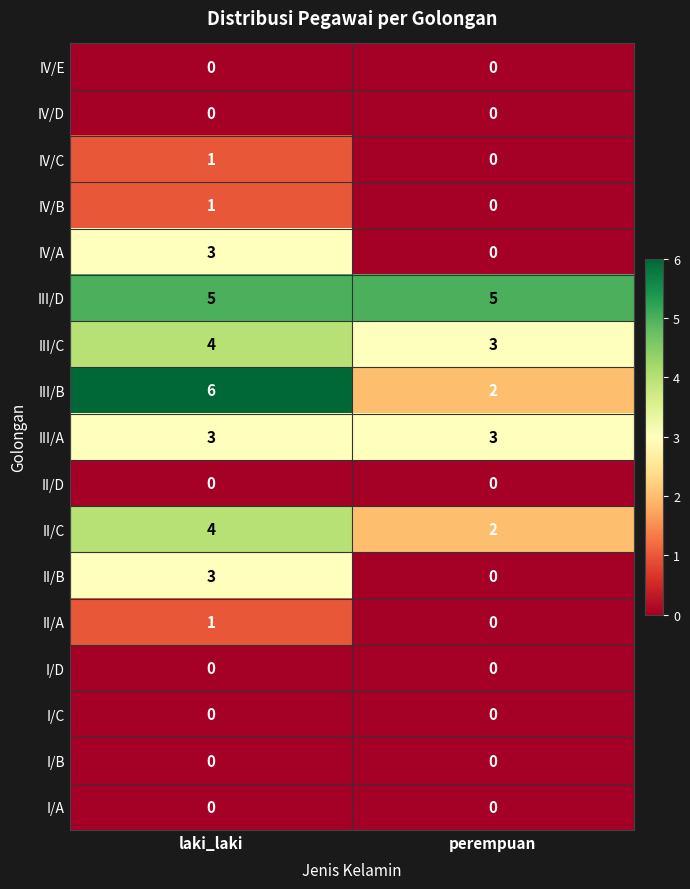

The value of III/C at perempuan is 5. True or false?

False